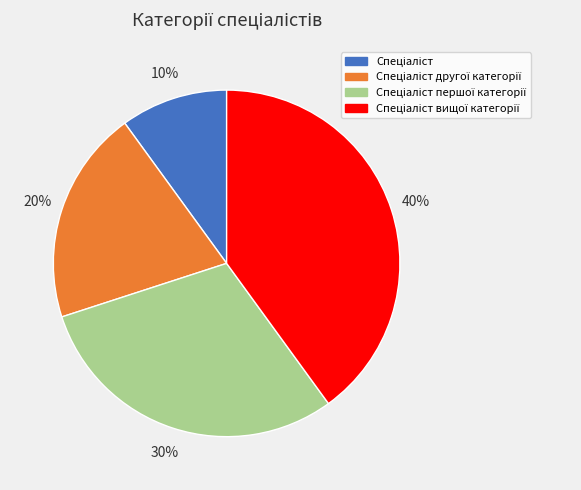

Does any single category account for the majority?

No